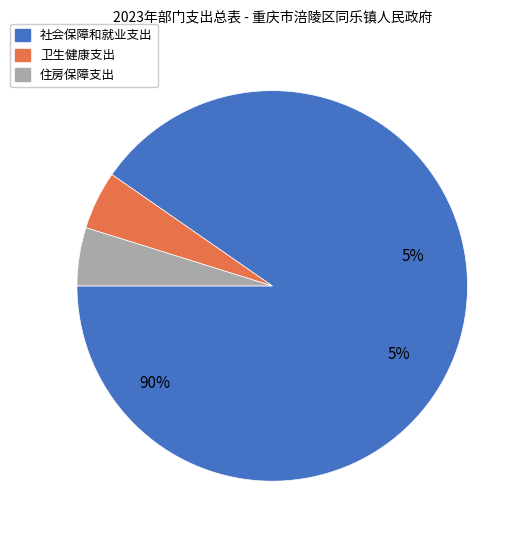

How many slices are in this pie chart?

3